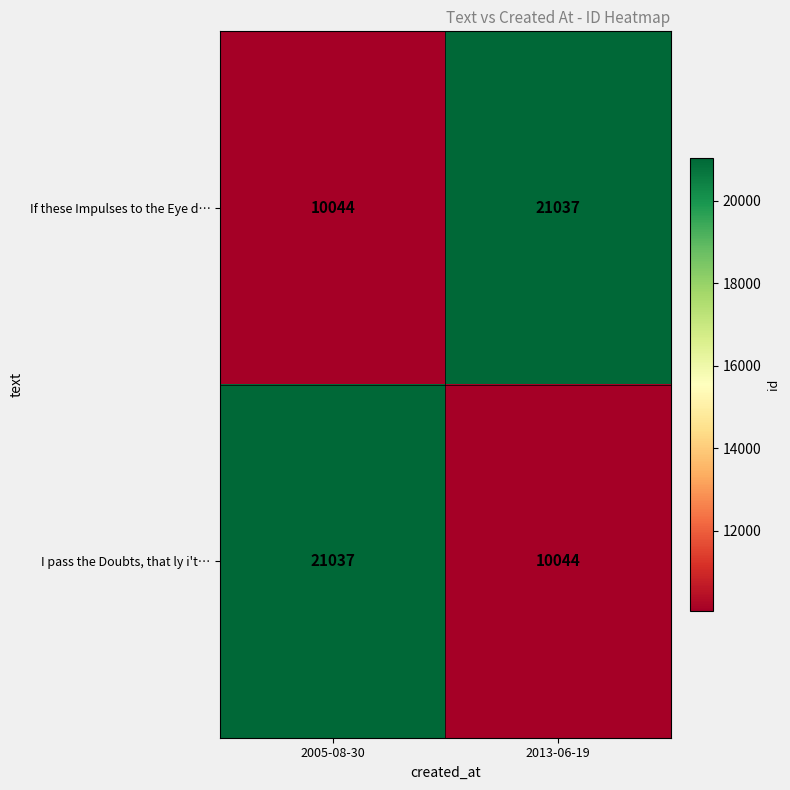

Is it true that If these Impulses to the Eye d… equals 3510 at 2005-08-30?

False